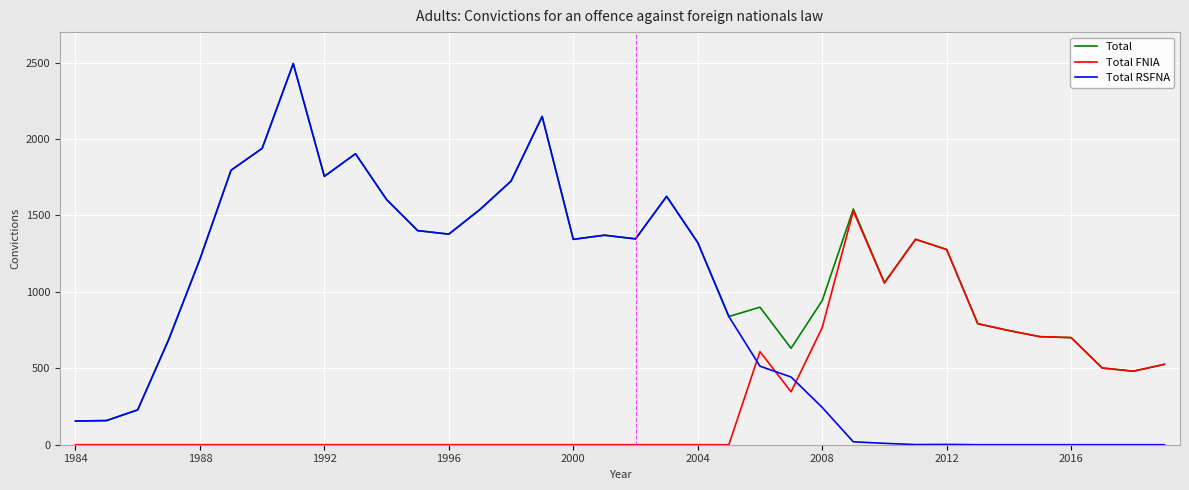

Which series has the largest range (max minus min)?

Total RSFNA